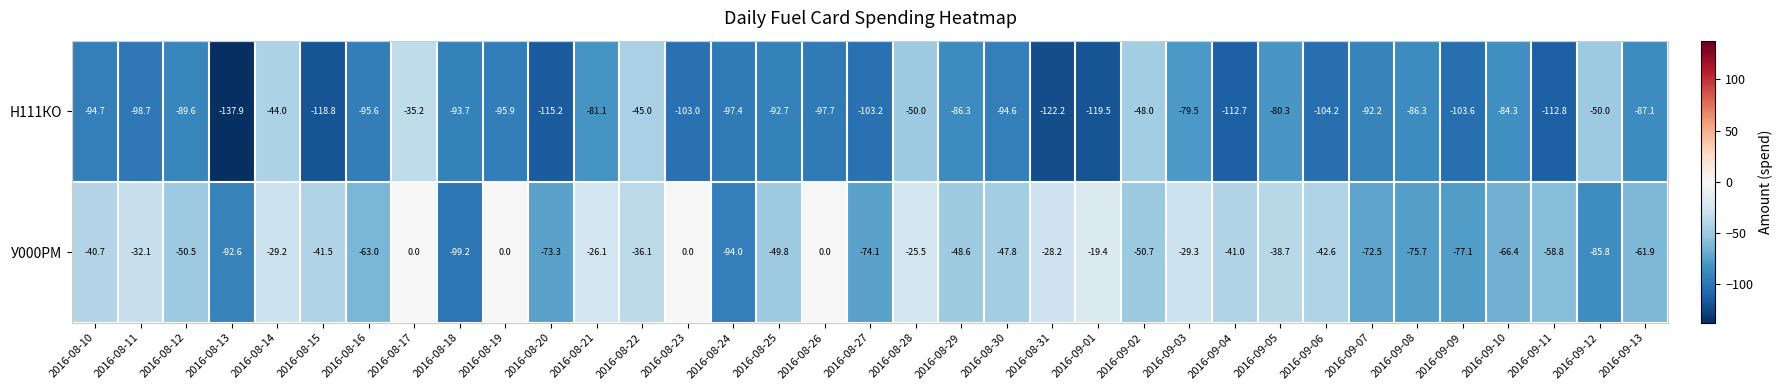

The Н111КО series shows -164.1 at 2016-09-09. True or false?

False